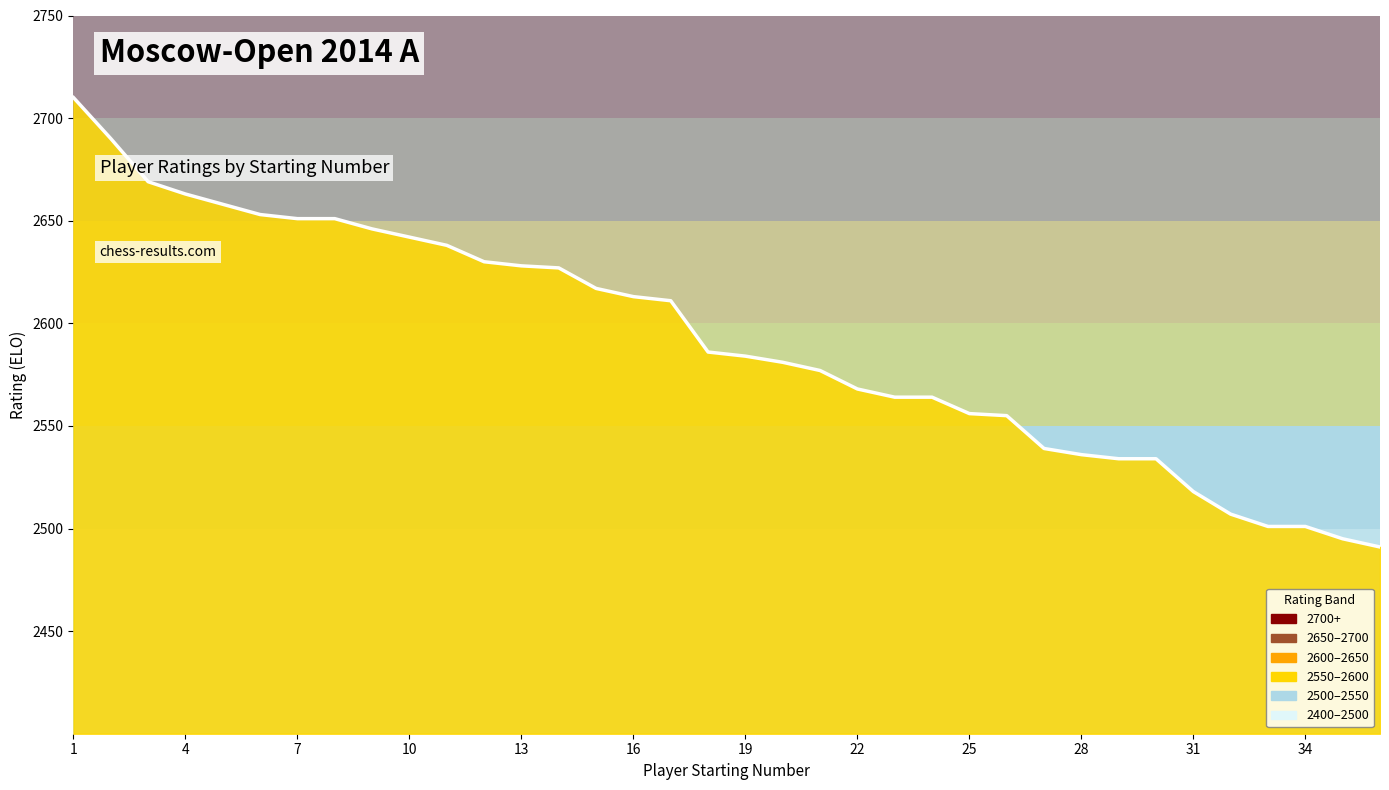

Count the number of data series in this chart.

1